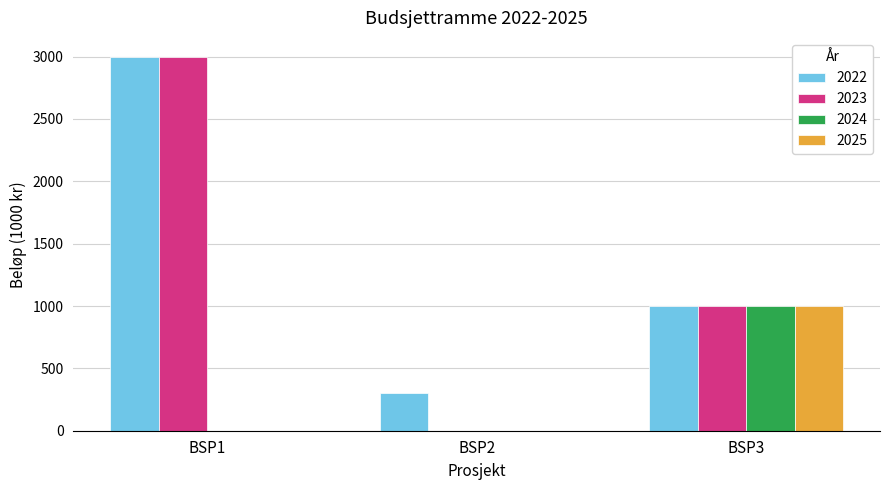

Count the 2022 values in the range 300 to 3000.

3